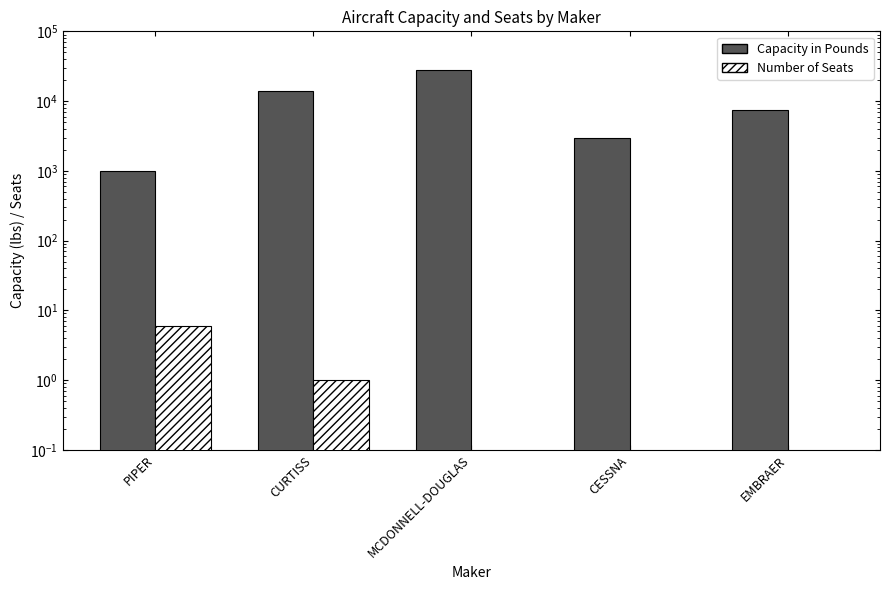

Rank the categories by Capacity in Pounds value from highest to lowest.

MCDONNELL-DOUGLAS, CURTISS, EMBRAER, CESSNA, PIPER